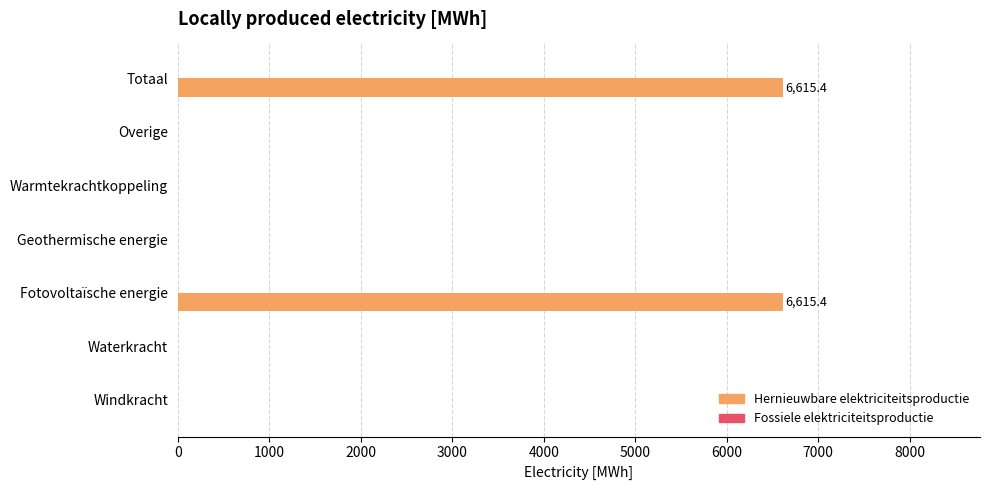

What is the change in value from Fotovoltaïsche energie to Overige?

-6615.4